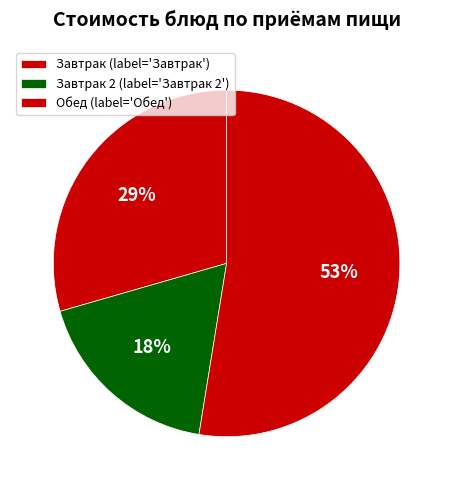

Count the number of slices in the pie.

3